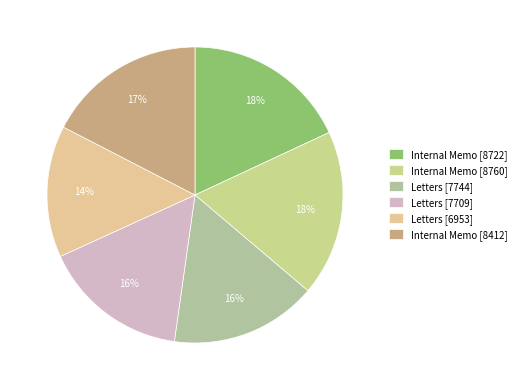

True or false: Internal Memo [8722] accounts for 18% of the total.

True